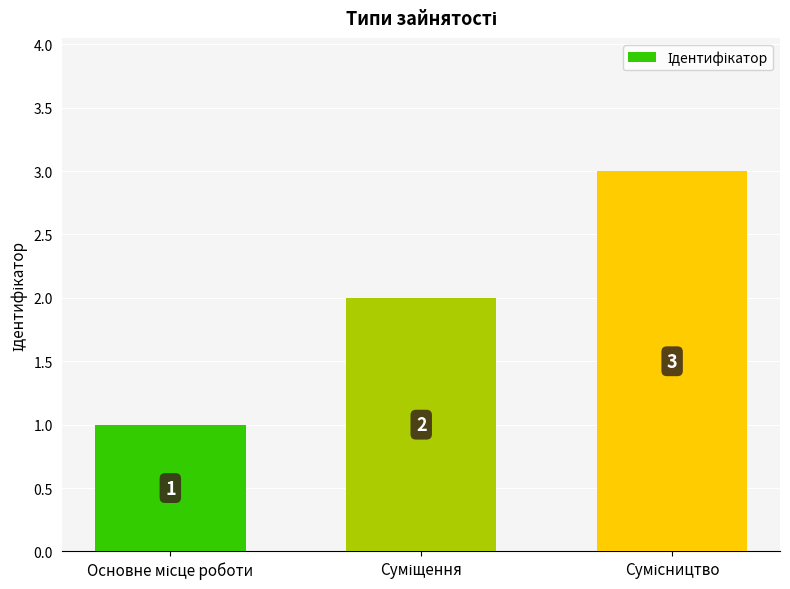

What is the maximum value shown in the chart?

3